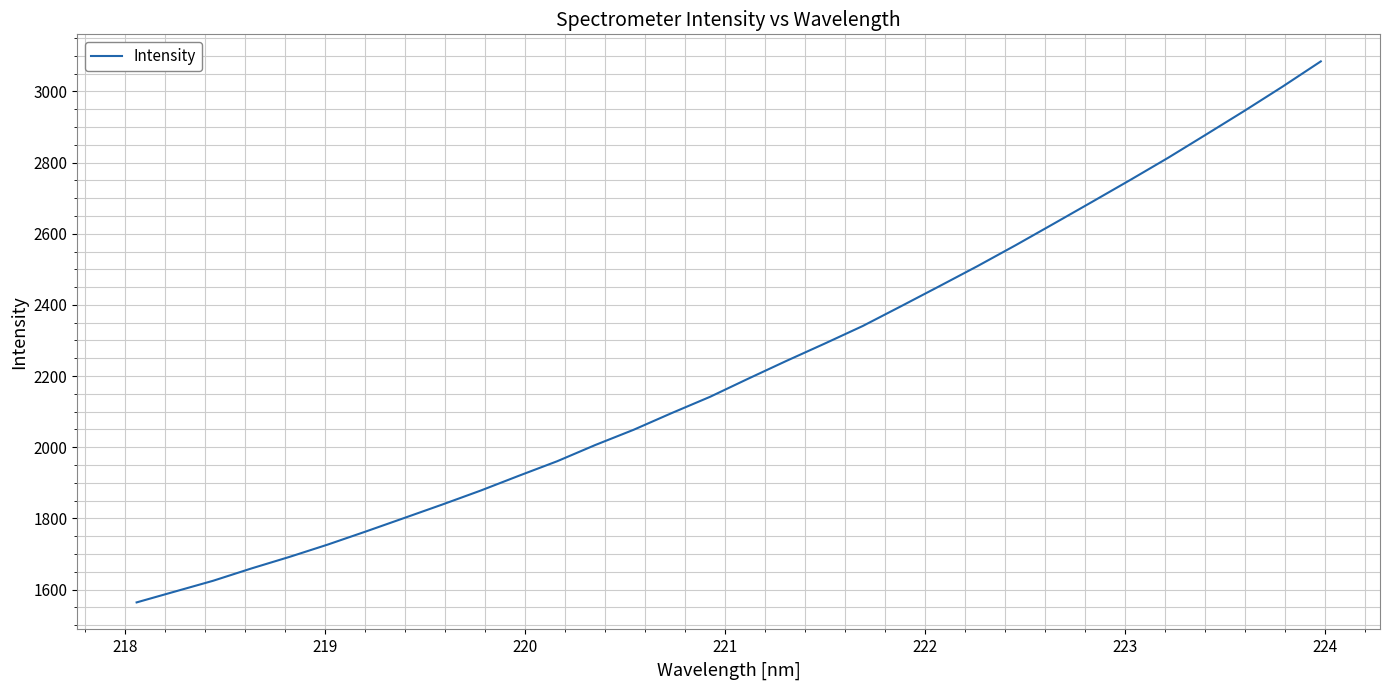

What is the minimum value shown in the chart?

1563.9